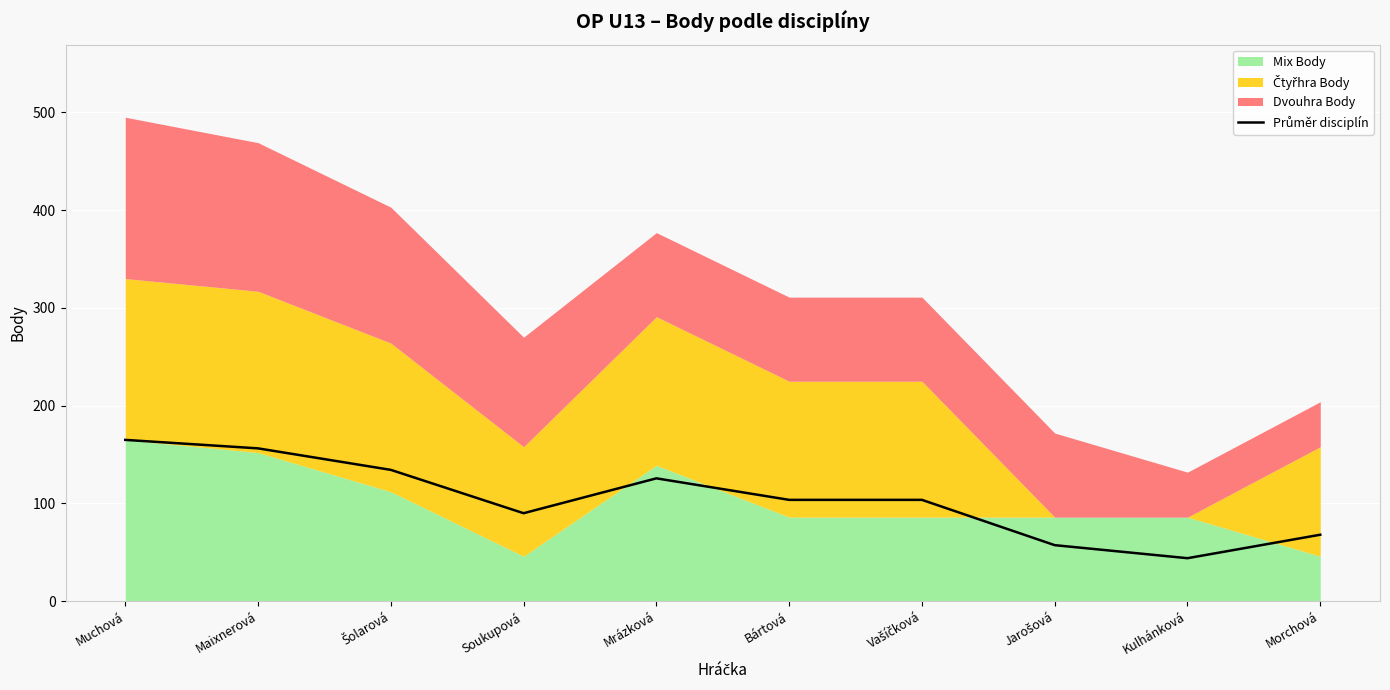

Reading left to right, extract all data points from this chart.

165.0	156.3	134.3	90.0	125.7	103.7	103.7	57.3	44.0	68.0